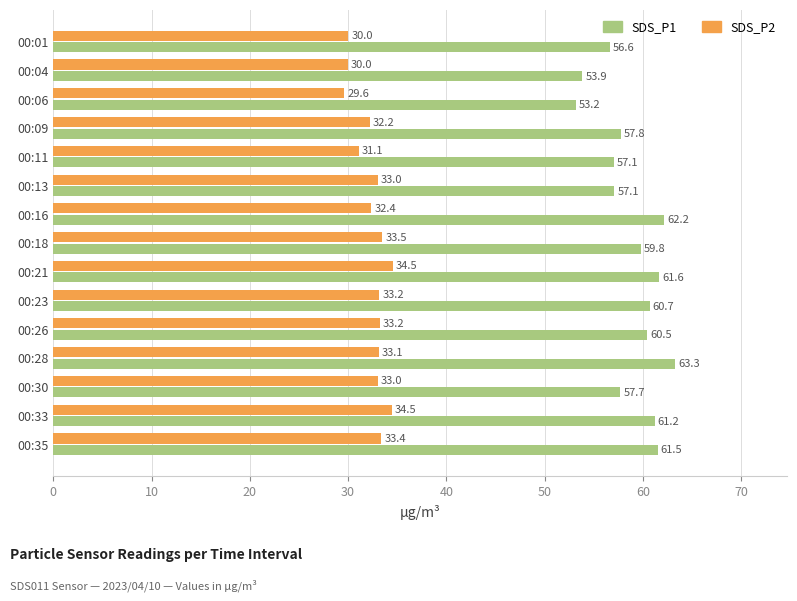

Count the number of categories in the chart.

15